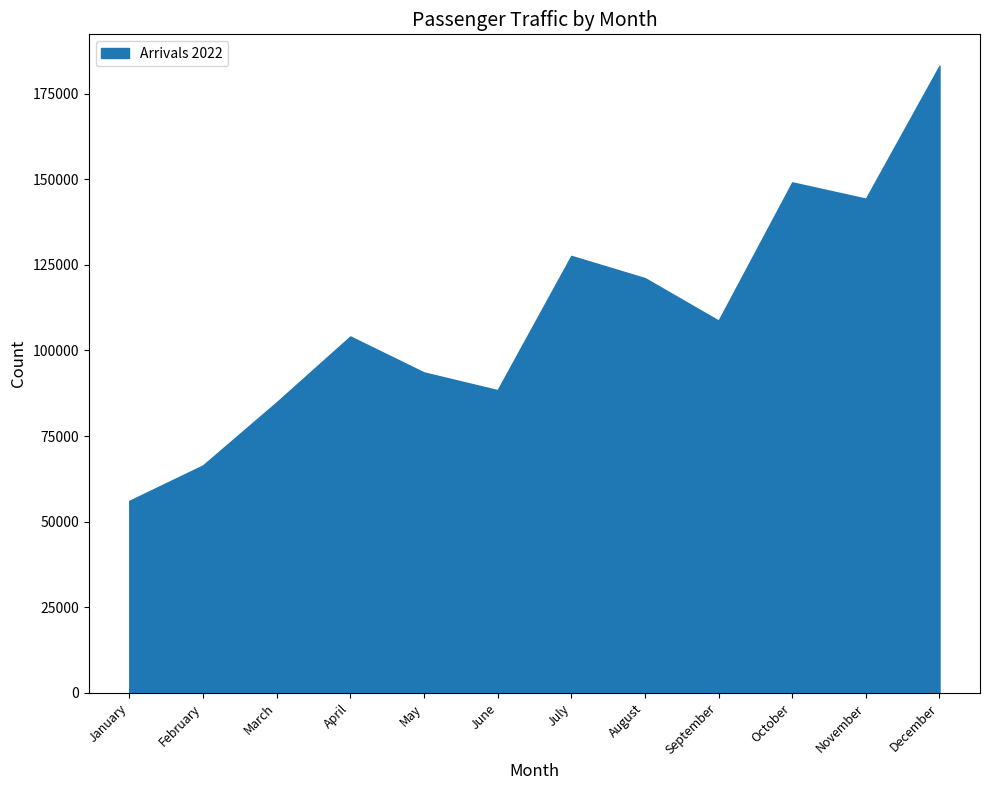

Which has a higher value, November or October?

October